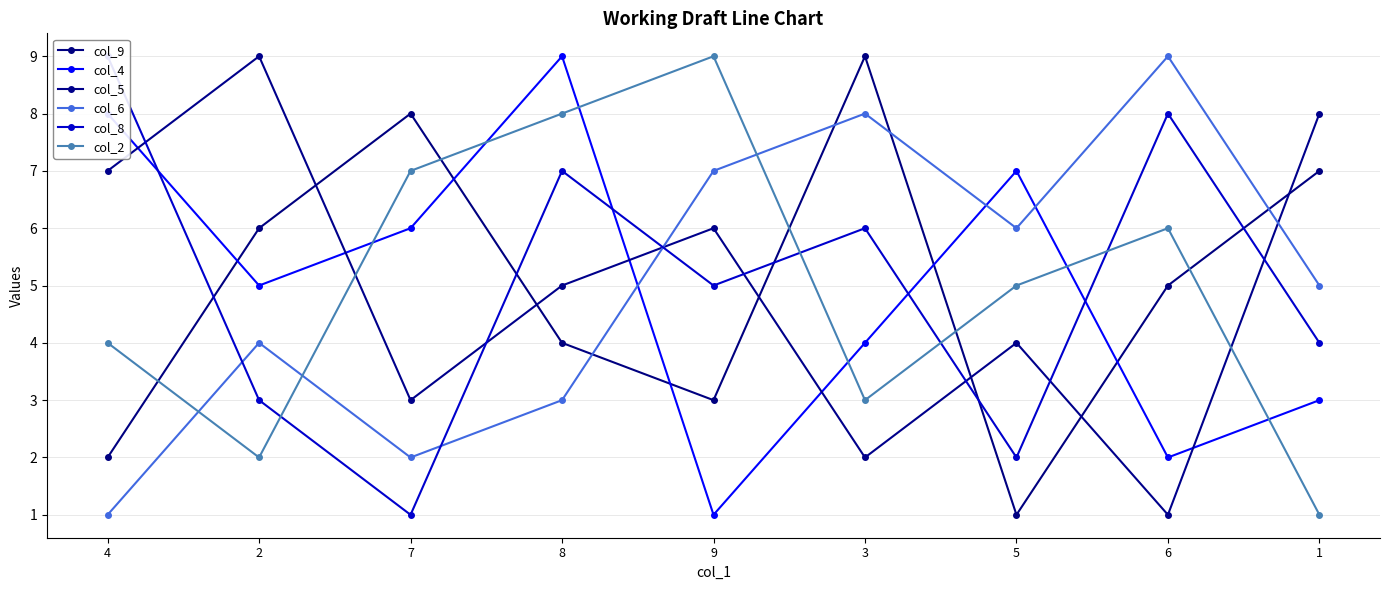

What is the sum of all col_6 values?

45